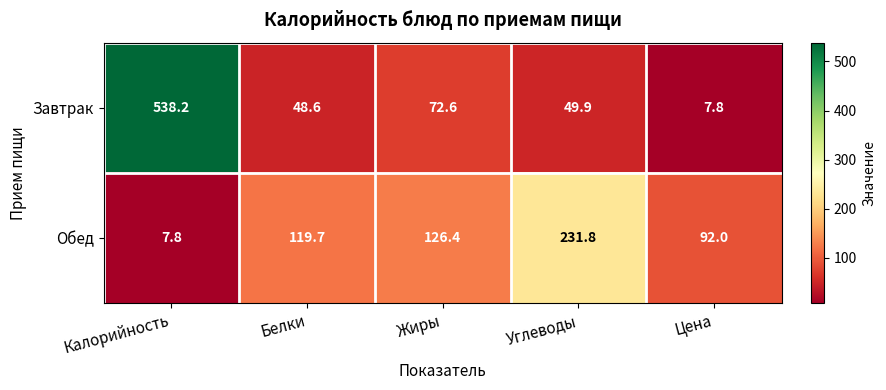

Which series changed the most between Жиры and Углеводы?

Обед